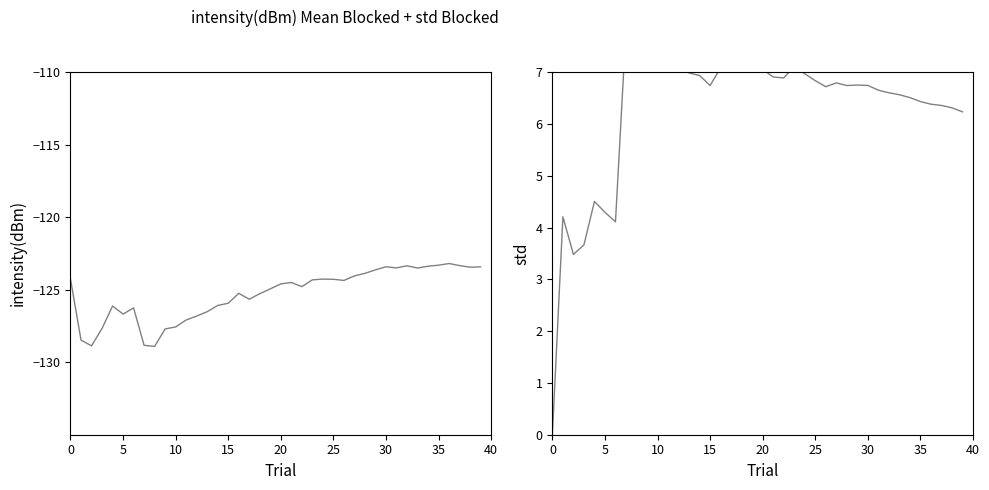

What is the difference between the highest and lowest values at 23?

131.4